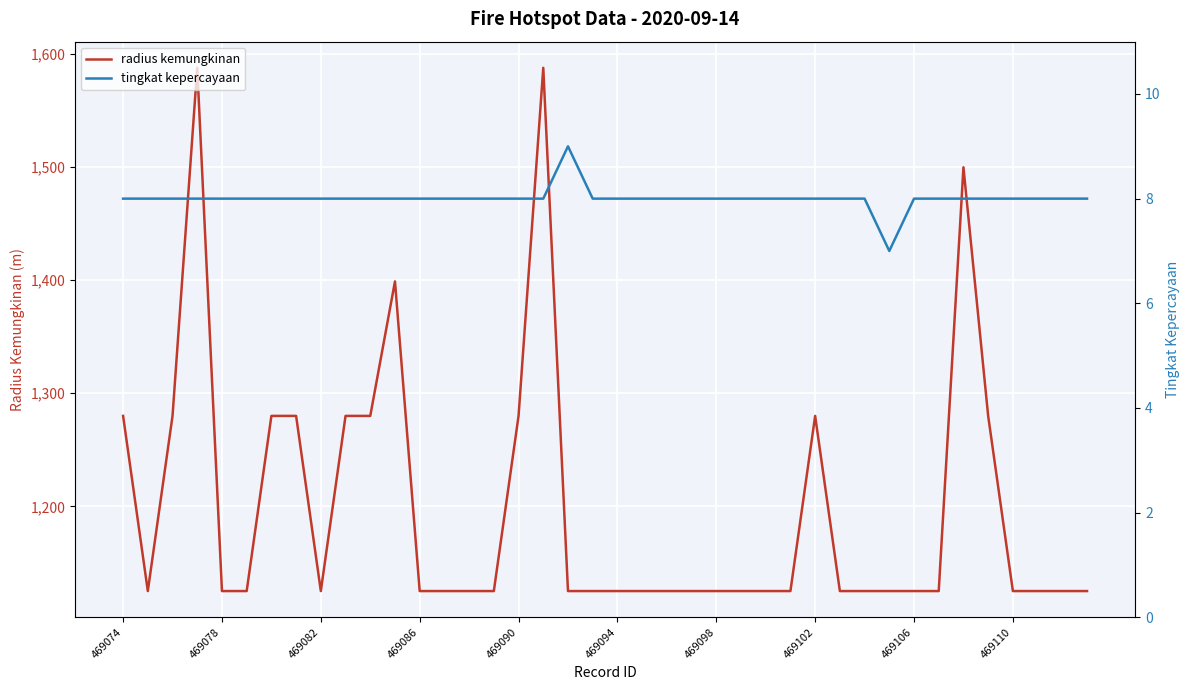

What is the spread (max minus min) of values at 25?

1117